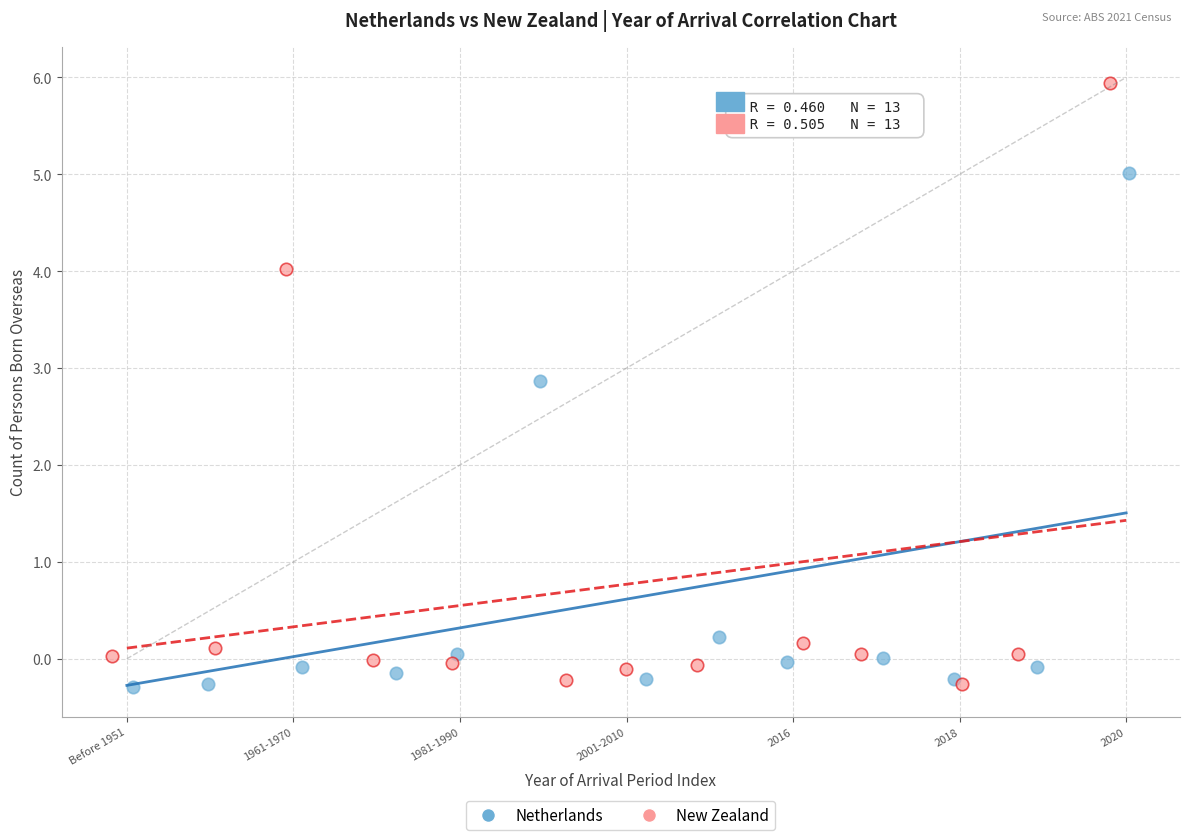

Which series contains the highest Y value?

New Zealand